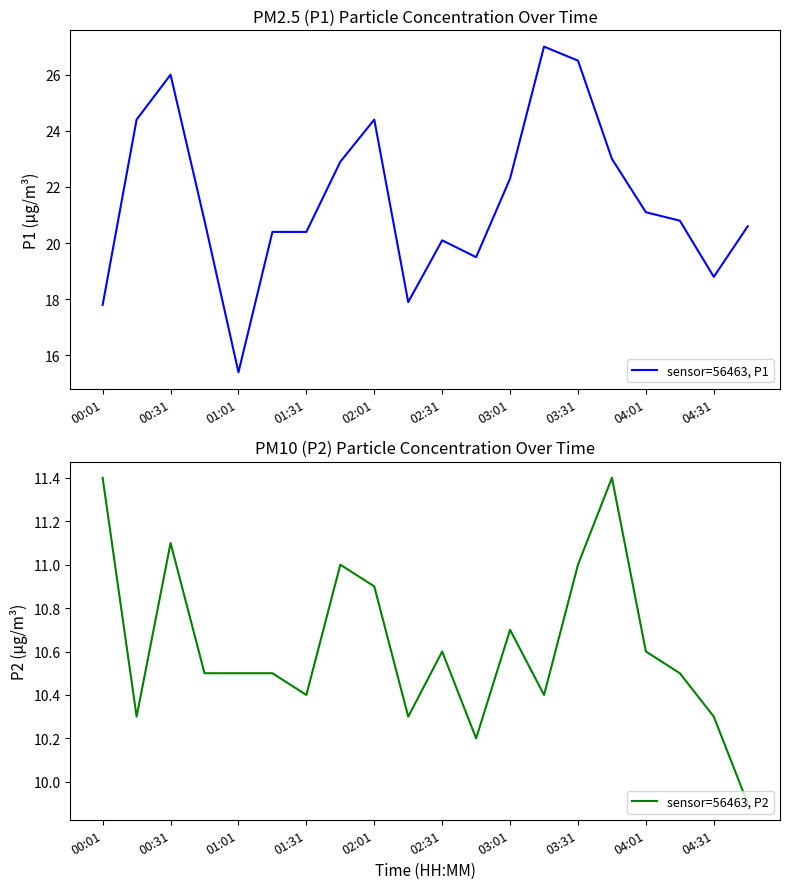

Which category has the lowest value in the sensor=56463, P1 series?

01:01